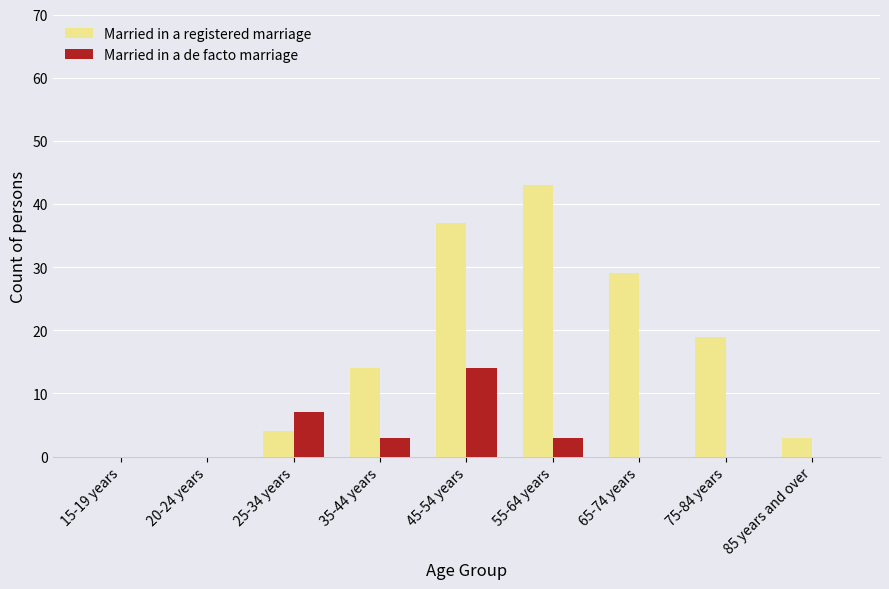

The Married in a registered marriage series shows 3 at 85 years and over. True or false?

True